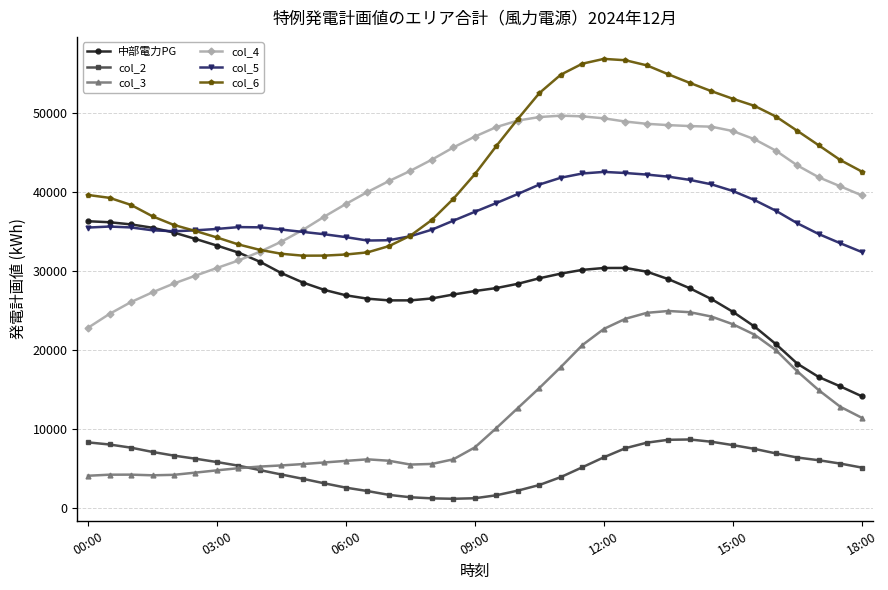

What is the value of the 中部電力PG point at the 20th from the left?

27865